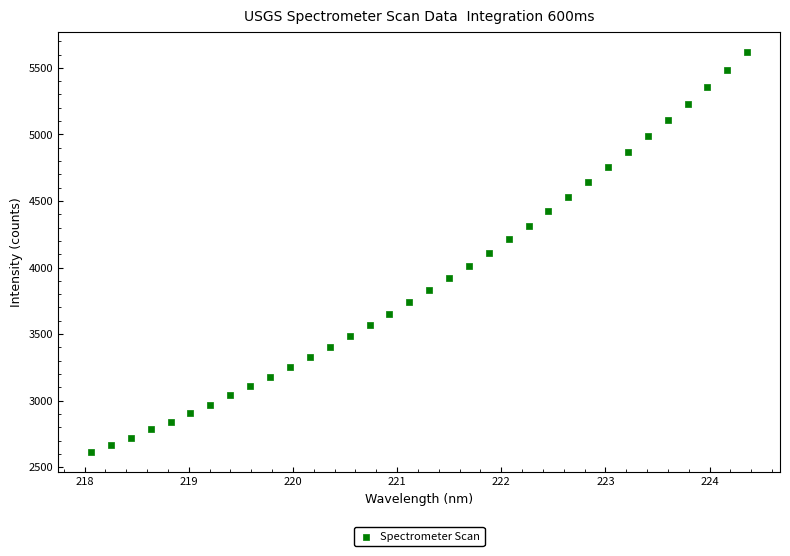

What is the range of X values (max minus min)?

6.3